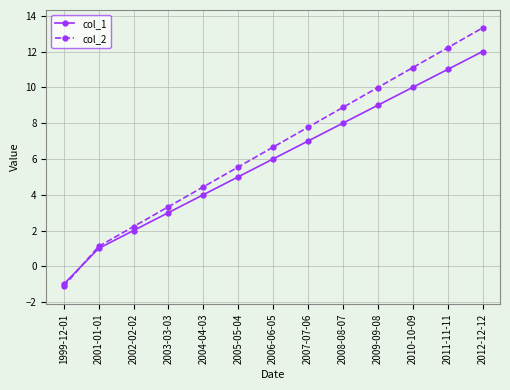

How many positive values does the col_1 series have?

12